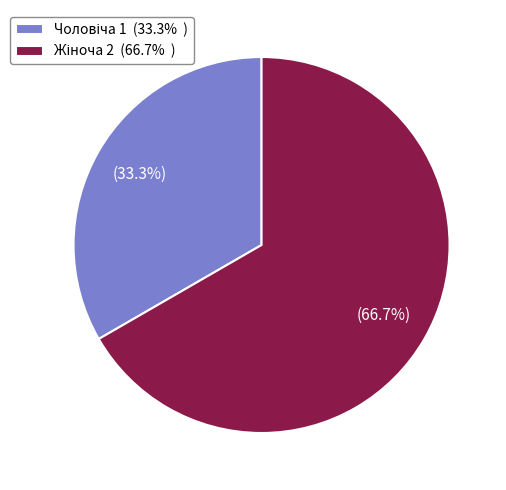

Is there any slice that represents more than half of the pie?

Yes